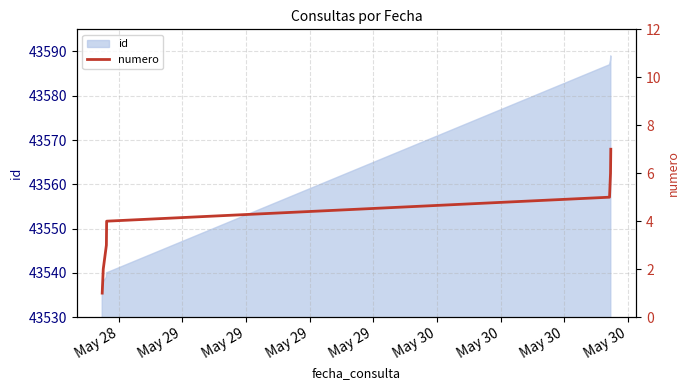

What is the highest value of the id series?

43589